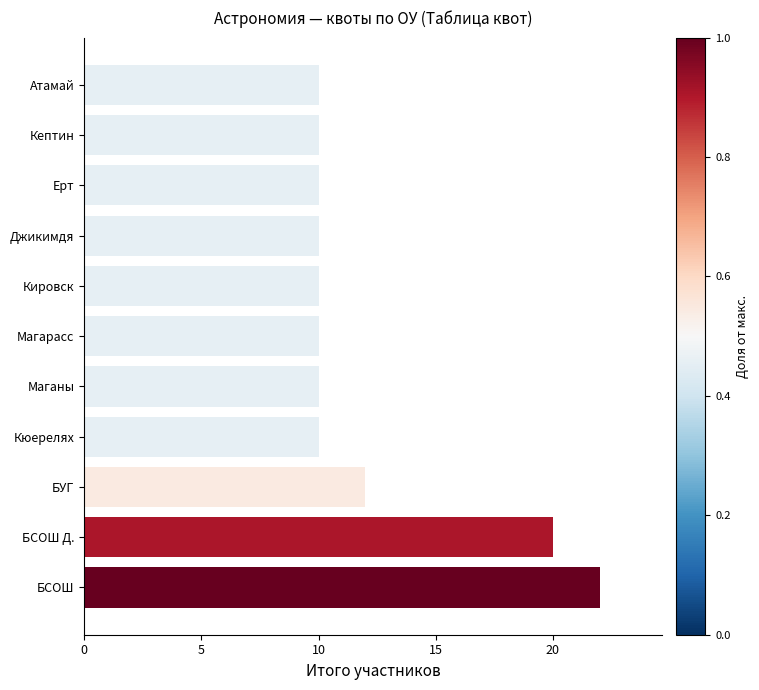

What is the sum of all values?

134